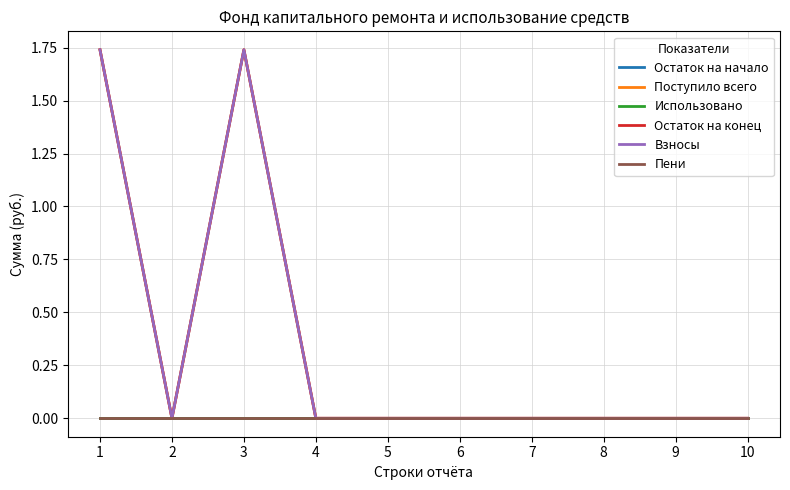

The Взносы series shows 0.0 at 6. True or false?

True